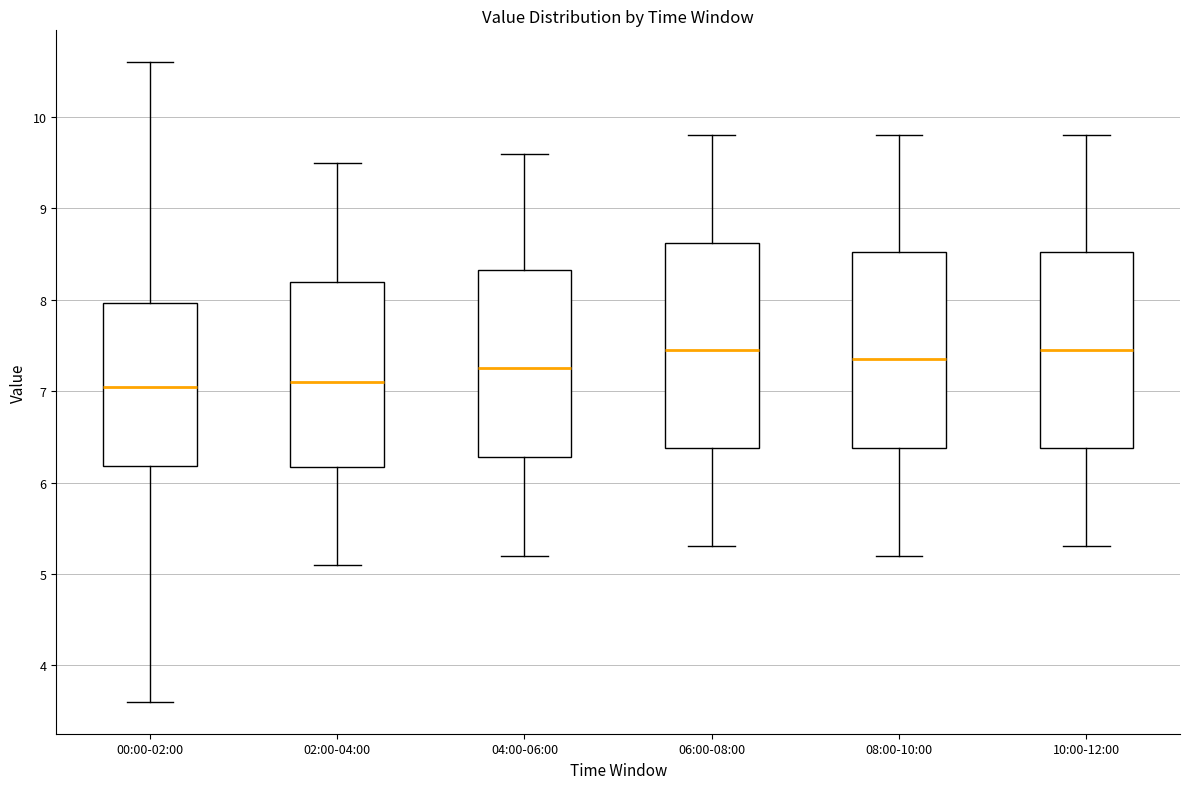

Reading left to right, read every box against the y-axis: the position of its median line, the range the box covers, and the ends of its whiskers. The values are not printed on the chart, so give them approximately, as read against the axis.

00:00-02:00: median 7.1, box 6.2 to 8.0, whiskers 3.6 to 10.6
02:00-04:00: median 7.1, box 6.2 to 8.2, whiskers 5.1 to 9.5
04:00-06:00: median 7.3, box 6.3 to 8.3, whiskers 5.2 to 9.6
06:00-08:00: median 7.5, box 6.4 to 8.6, whiskers 5.3 to 9.8
08:00-10:00: median 7.4, box 6.4 to 8.5, whiskers 5.2 to 9.8
10:00-12:00: median 7.5, box 6.4 to 8.5, whiskers 5.3 to 9.8